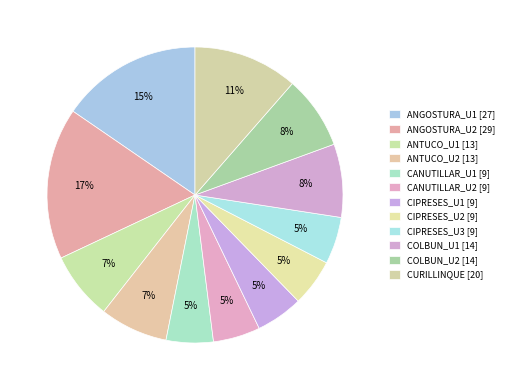

To the nearest percent, what is the difference between the largest and smallest slice percentages?

11%